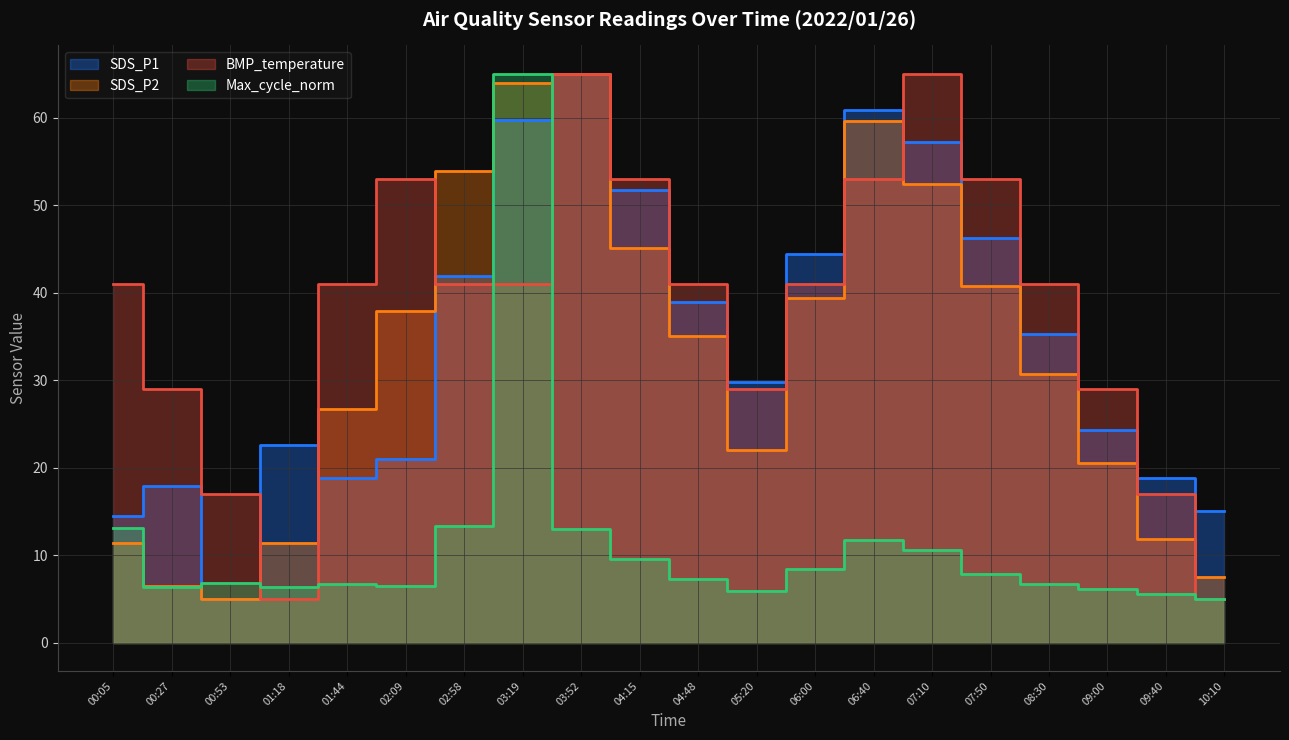

Reading left to right, list all the values displayed in this chart.

SDS_P1: 14.4	17.8	5.0	22.5	18.8	20.9	41.9	59.7	65.0	51.7	38.9	29.7	44.4	60.9	57.2	46.2	35.2	24.2	18.7	15.1
SDS_P2: 11.4	6.4	5.0	11.4	26.7	37.9	53.8	64.0	65.0	45.1	35.0	22.0	39.3	59.6	52.4	40.8	30.7	20.5	11.8	7.5
BMP_temperature: 41.0	29.0	17.0	5.0	41.0	53.0	41.0	41.0	65.0	53.0	41.0	29.0	41.0	53.0	65.0	53.0	41.0	29.0	17.0	5.0
Max_cycle_norm: 13.1	6.3	6.8	6.3	6.7	6.5	13.3	65.0	13.0	9.5	7.2	5.9	8.4	11.7	10.6	7.8	6.7	6.1	5.6	5.0